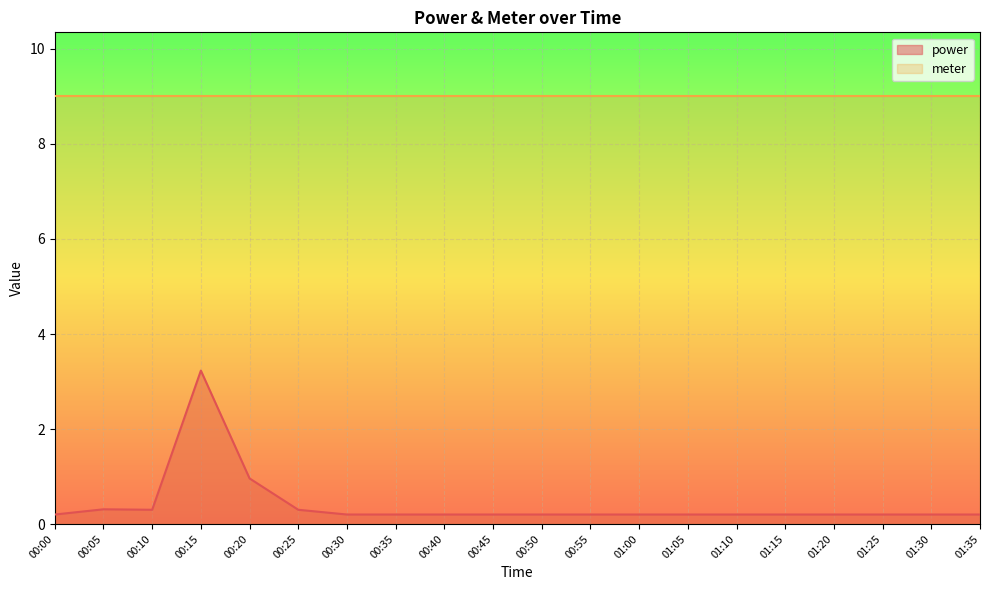

What is the difference between the values at 00:50 and 00:05?

0.1